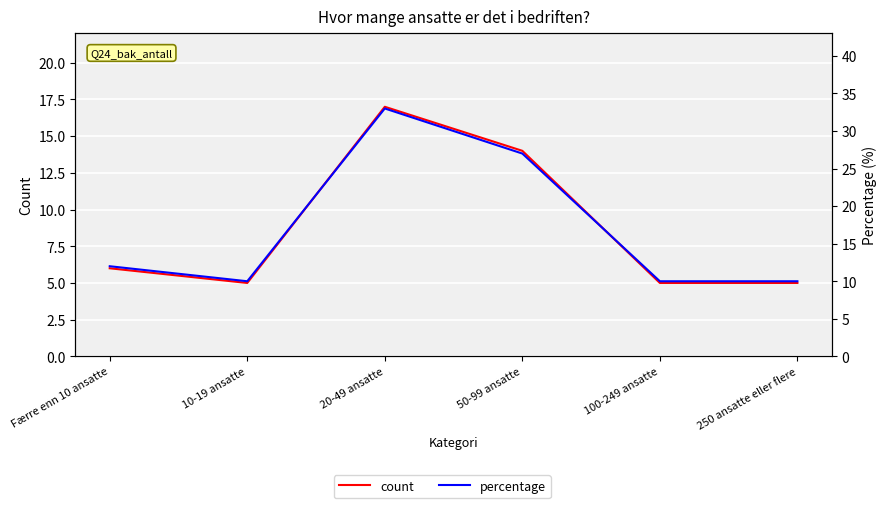

What is the label of the 2nd point from the right?

100-249 ansatte